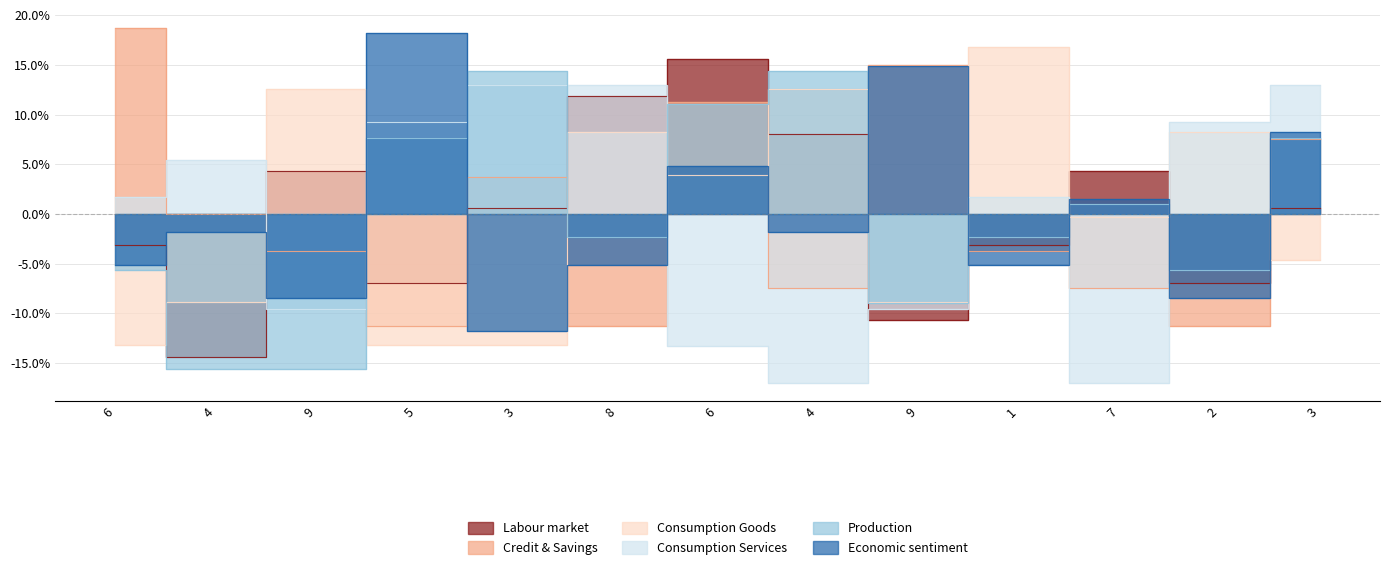

At which label is Production closest to 0?

7